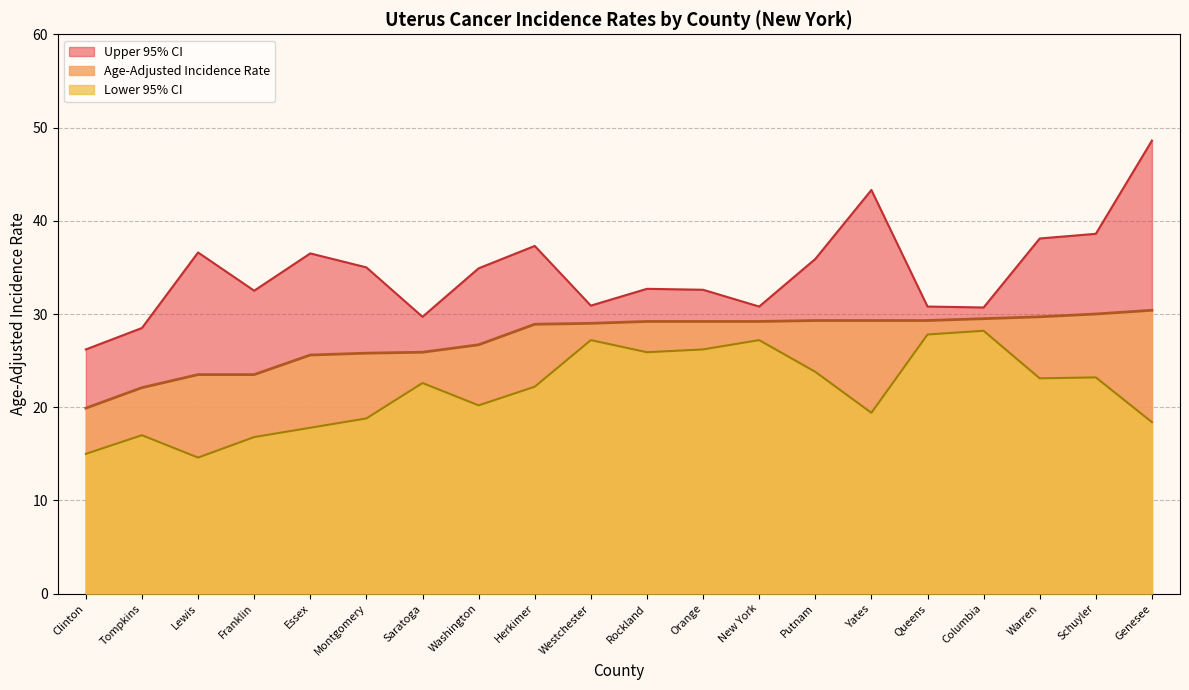

What is the label of the 3rd point from the right?

Warren